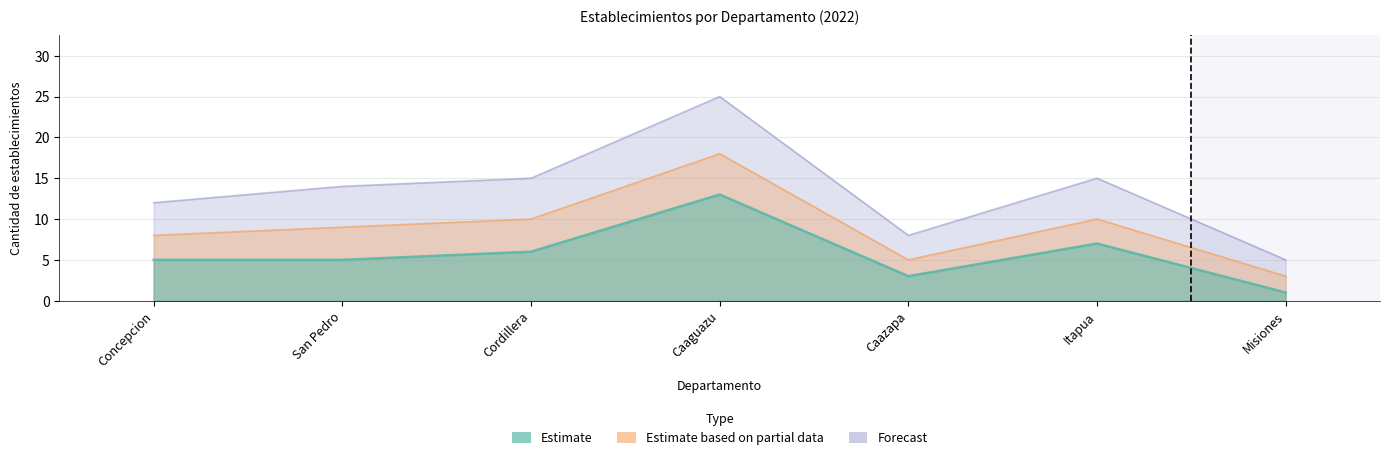

At San Pedro, list the series in order from smallest to largest.

Estimate, Estimate based on partial data, Forecast